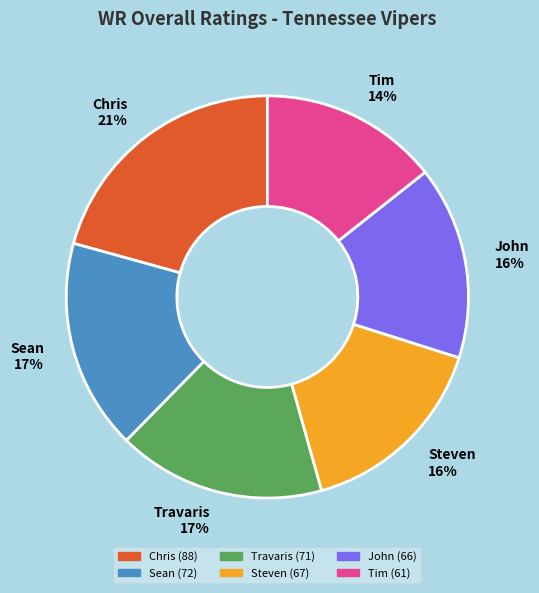

True or false: Tim accounts for 25% of the total.

False